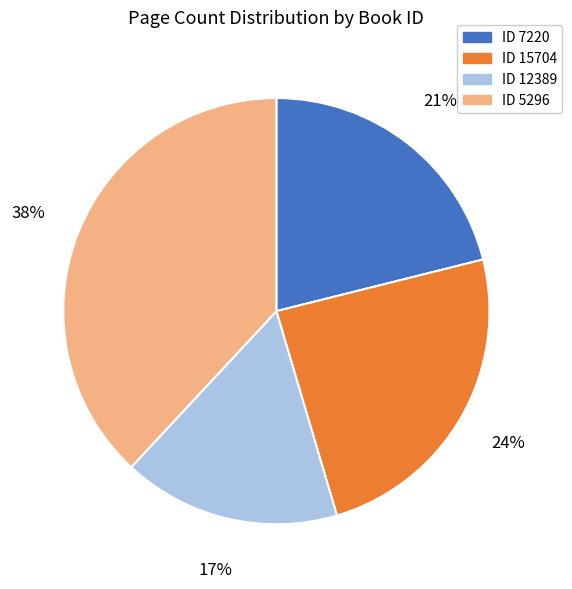

To the nearest percent, what is the average slice percentage?

25%